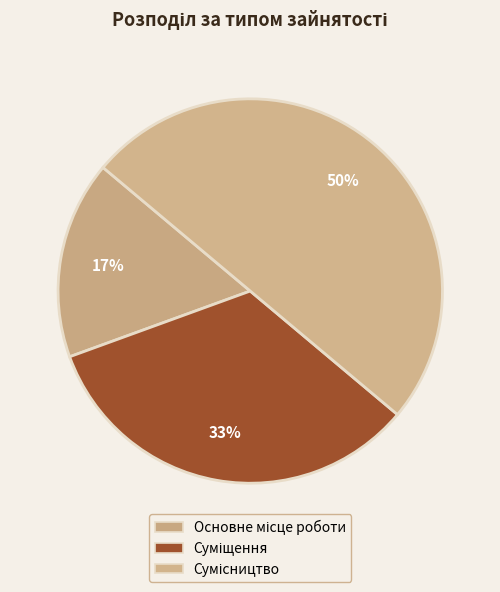

True or false: Основне місце роботи accounts for 17% of the total.

True